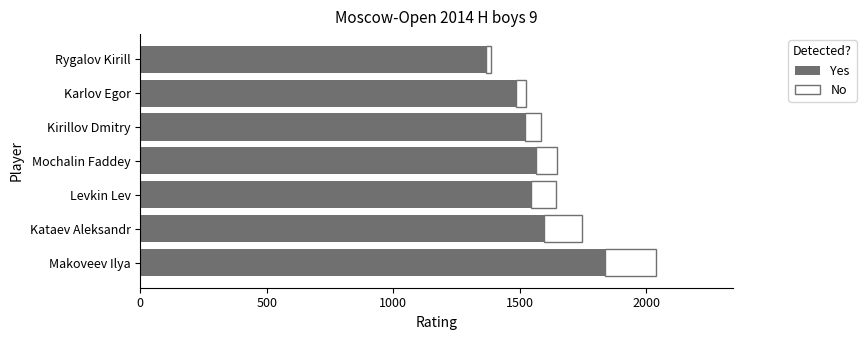

What is the total value across all series at Makoveev Ilya?

2036